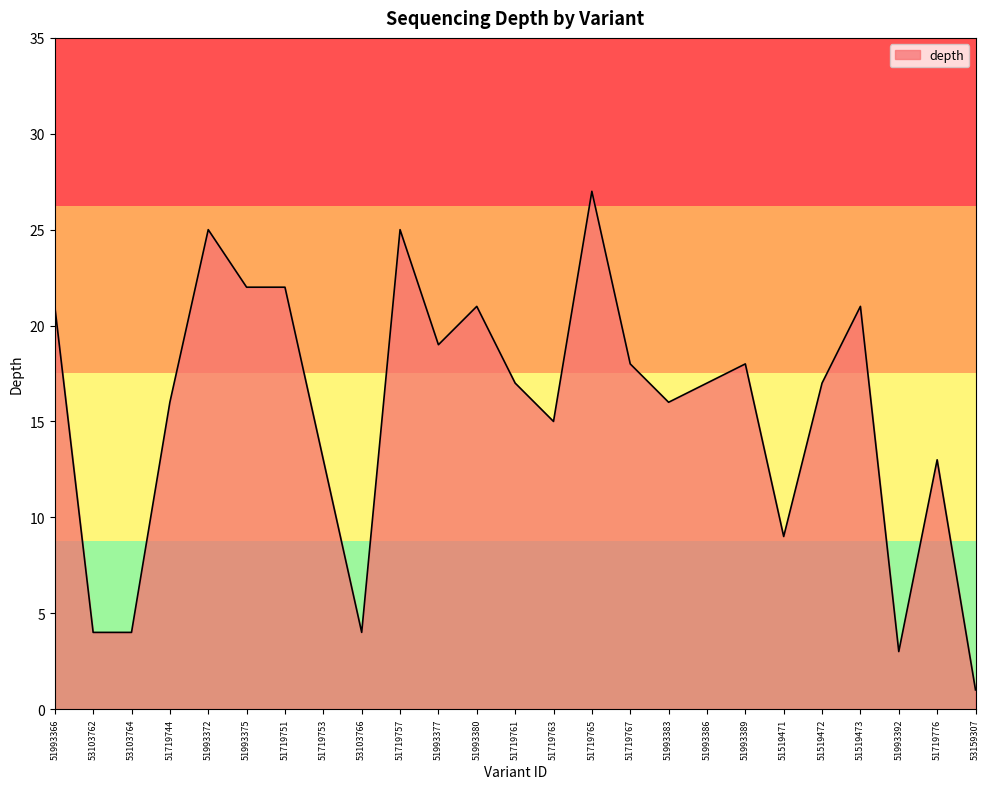

What is the sum of the values at 51993392 and 53103762?

7